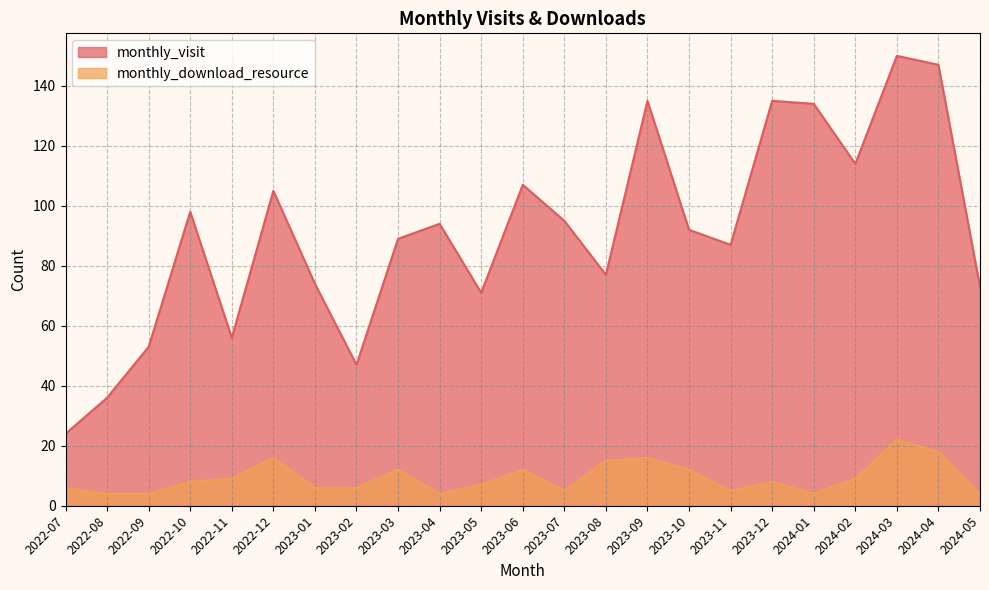

How many data points in monthly_download_resource are less than 8?

11